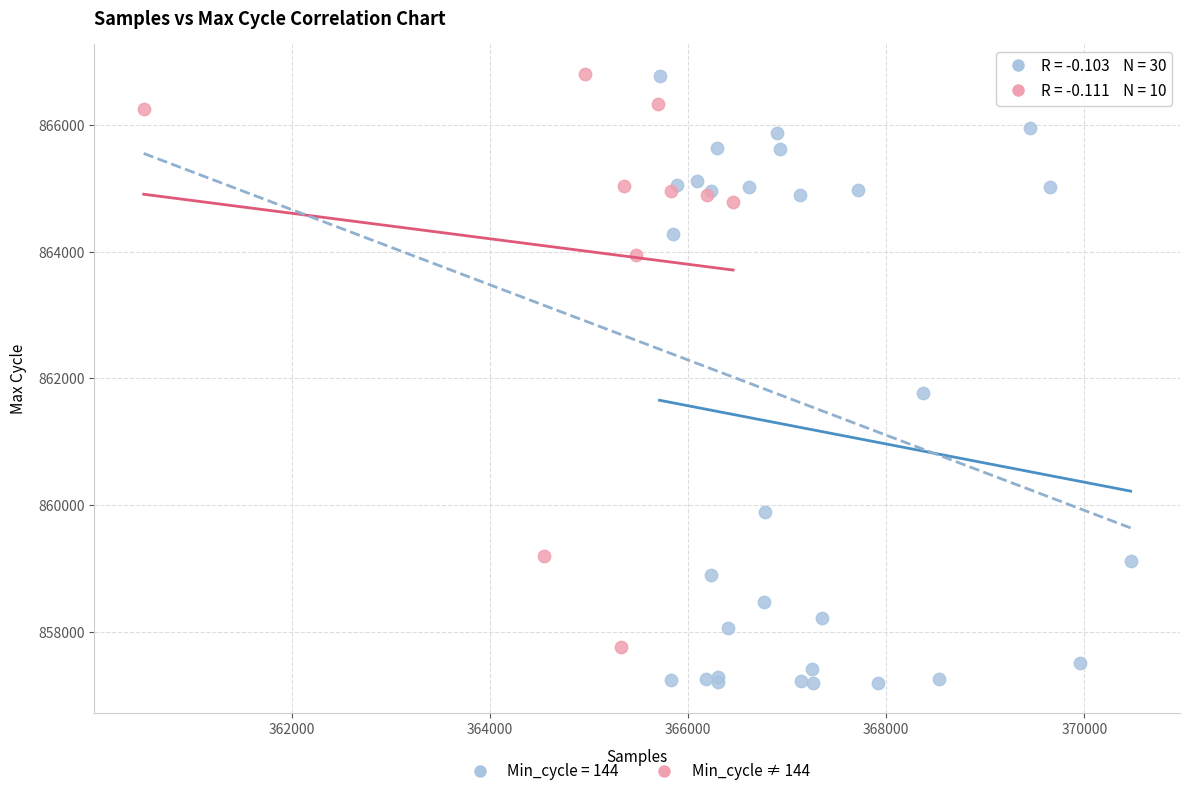

Which series contains the lowest Y value?

Min_cycle = 144